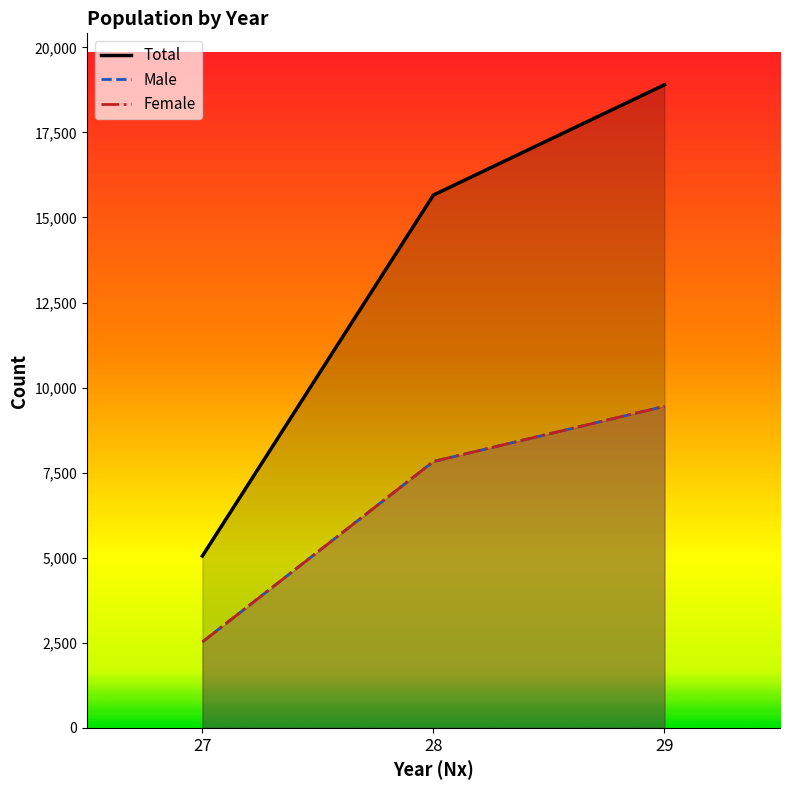

Which series has the largest total across all categories?

Total